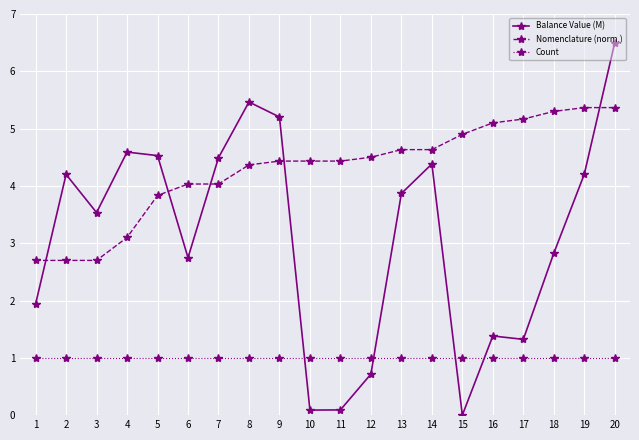

True or false: Count and Nomenclature (norm.) intersect in this chart.

False